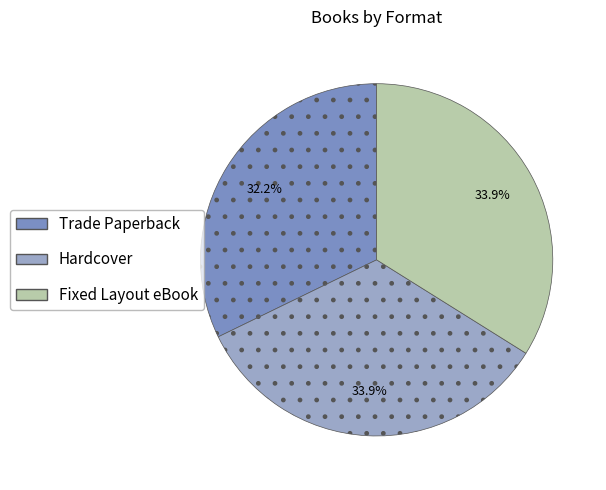

What is the smallest slice in the pie chart?

Trade Paperback